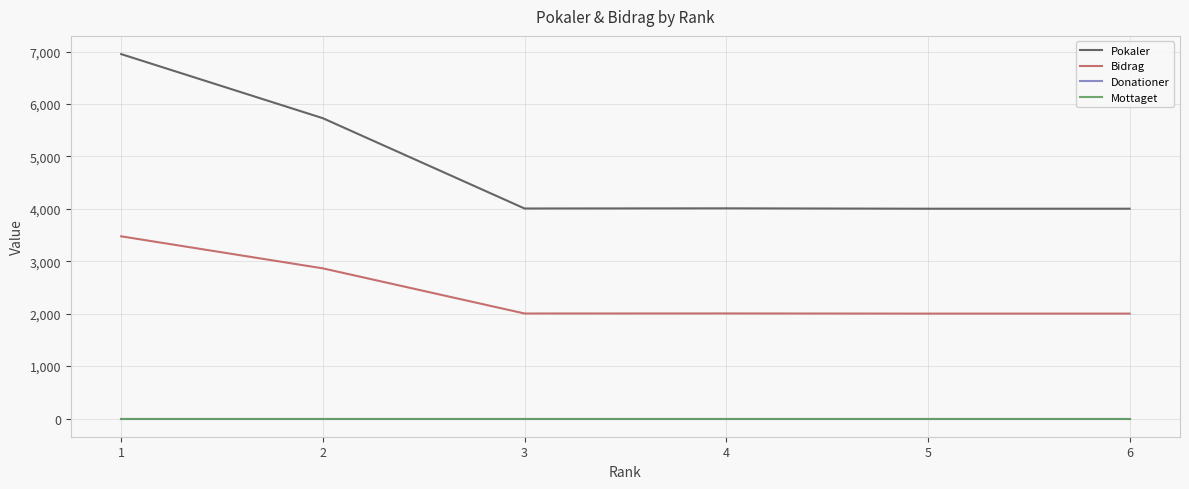

True or false: Pokaler and Mottaget intersect in this chart.

False